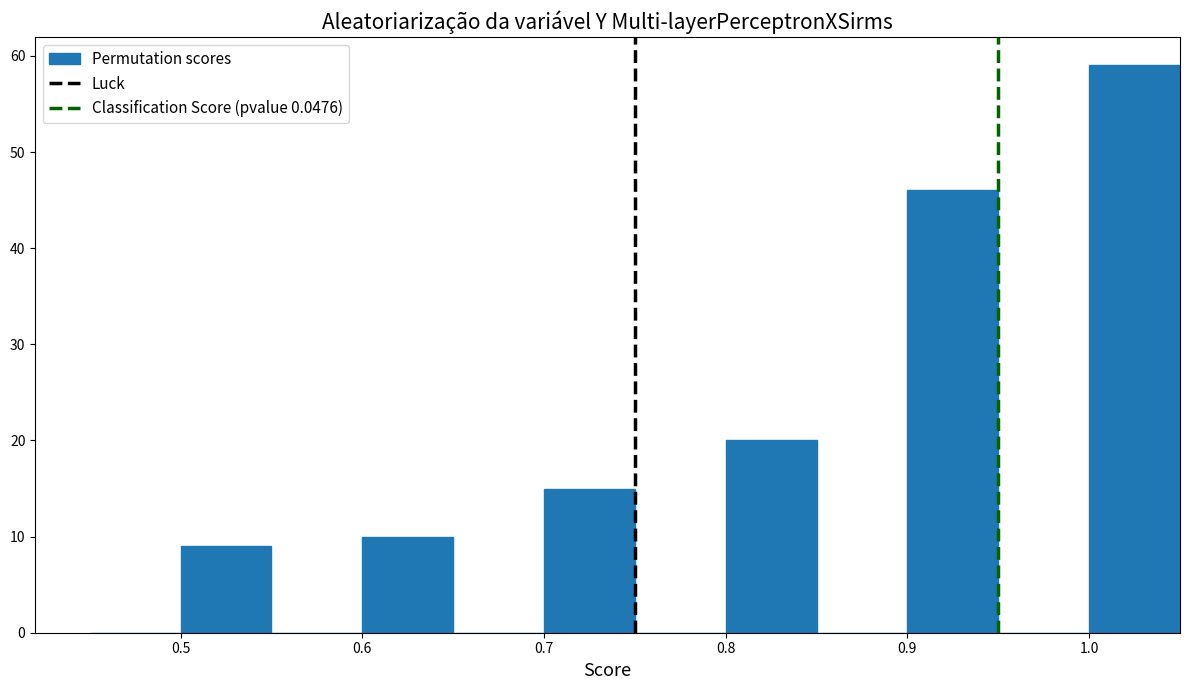

Reading left to right, transcribe this chart: for each bar, give the range it covers on the x-axis and its height. The values are not printed on the chart, so give them approximately, as read against the axis.

0.45 to 0.50: 0
0.50 to 0.55: 9
0.55 to 0.60: 0
0.60 to 0.65: 10
0.65 to 0.70: 0
0.70 to 0.75: 15
0.75 to 0.80: 0
0.80 to 0.85: 20
0.85 to 0.90: 0
0.90 to 0.95: 46
0.95 to 1.00: 0
1.00 to 1.05: 59